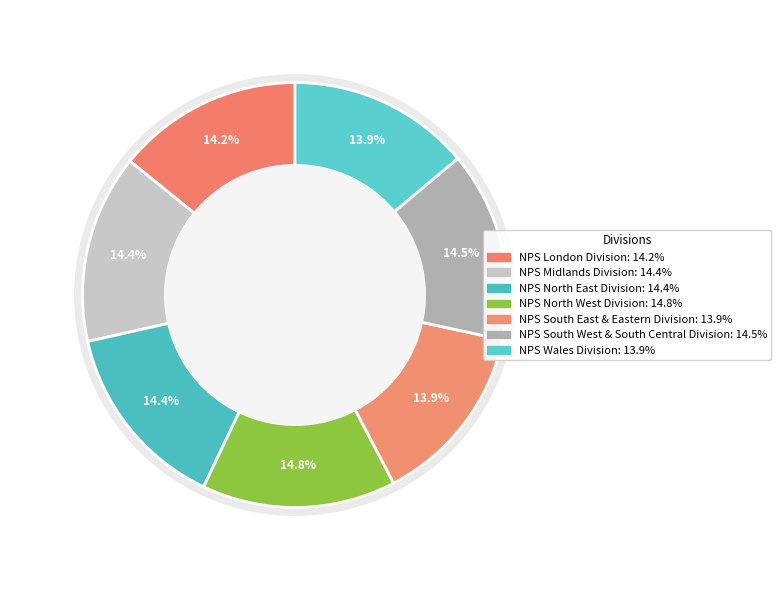

How many slices are in this pie chart?

7